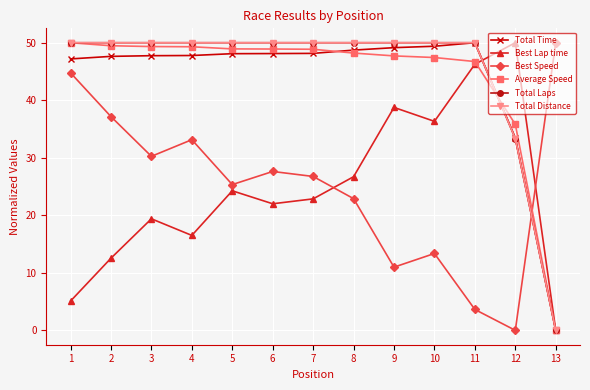

At which label does Total Laps reach its peak?

1